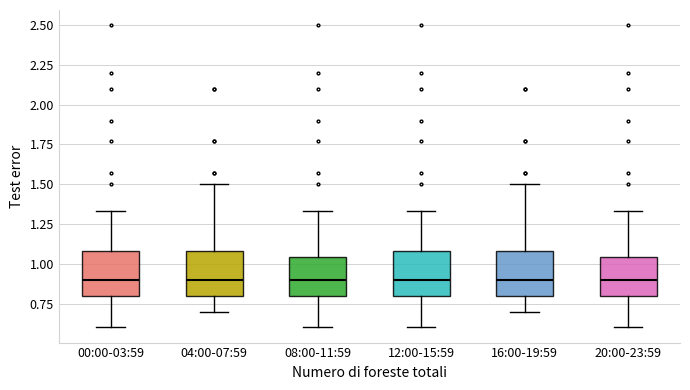

Reading left to right, transcribe this box plot: for each box, give where its median line is, the range the box spans, and where its two whiskers end, as read against the y-axis. The values are not printed on the chart, so give them approximately, as read against the axis.

00:00-03:59: median 0.90, box 0.80 to 1.10, whiskers 0.60 to 1.35
04:00-07:59: median 0.90, box 0.80 to 1.10, whiskers 0.70 to 1.50
08:00-11:59: median 0.90, box 0.80 to 1.05, whiskers 0.60 to 1.35
12:00-15:59: median 0.90, box 0.80 to 1.10, whiskers 0.60 to 1.35
16:00-19:59: median 0.90, box 0.80 to 1.10, whiskers 0.70 to 1.50
20:00-23:59: median 0.90, box 0.80 to 1.05, whiskers 0.60 to 1.35